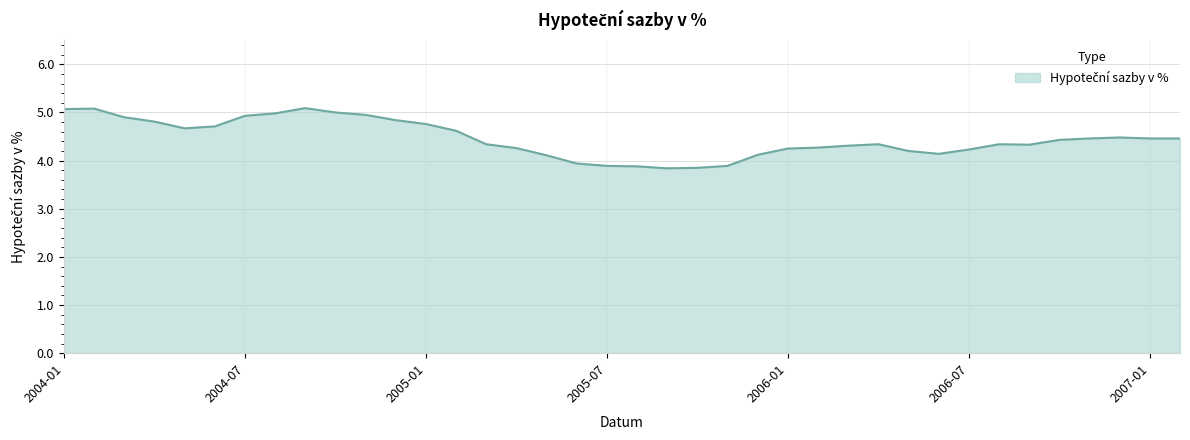

What is the sum of all values?

169.2